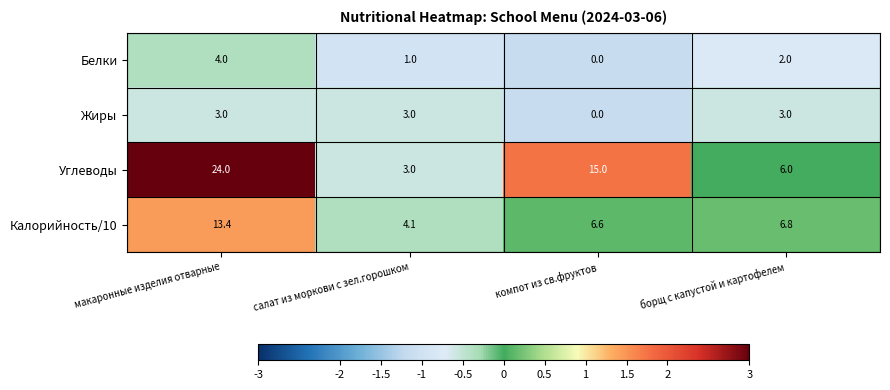

What is the total value across all series at компот из св.фруктов?

21.6